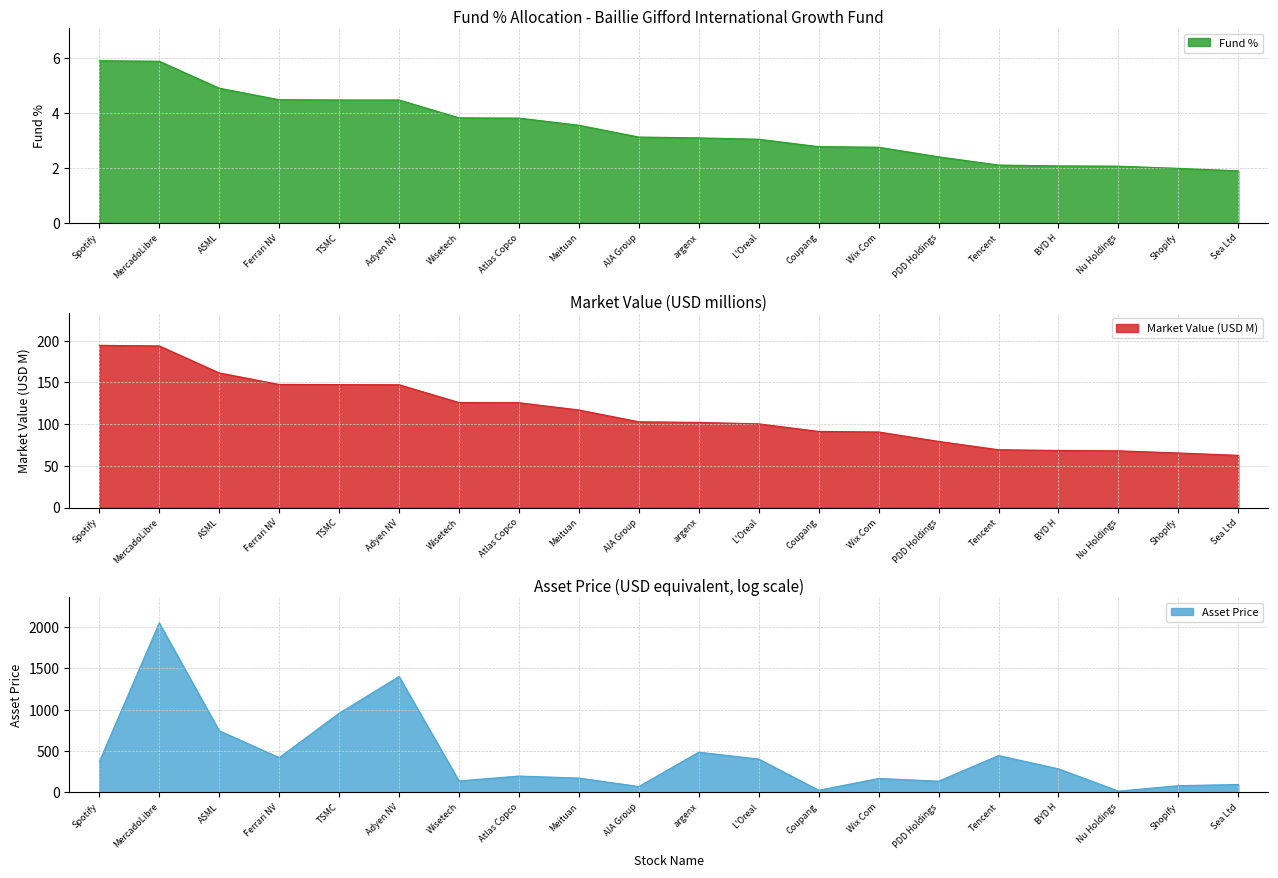

What is the minimum value shown in the chart?

1.9